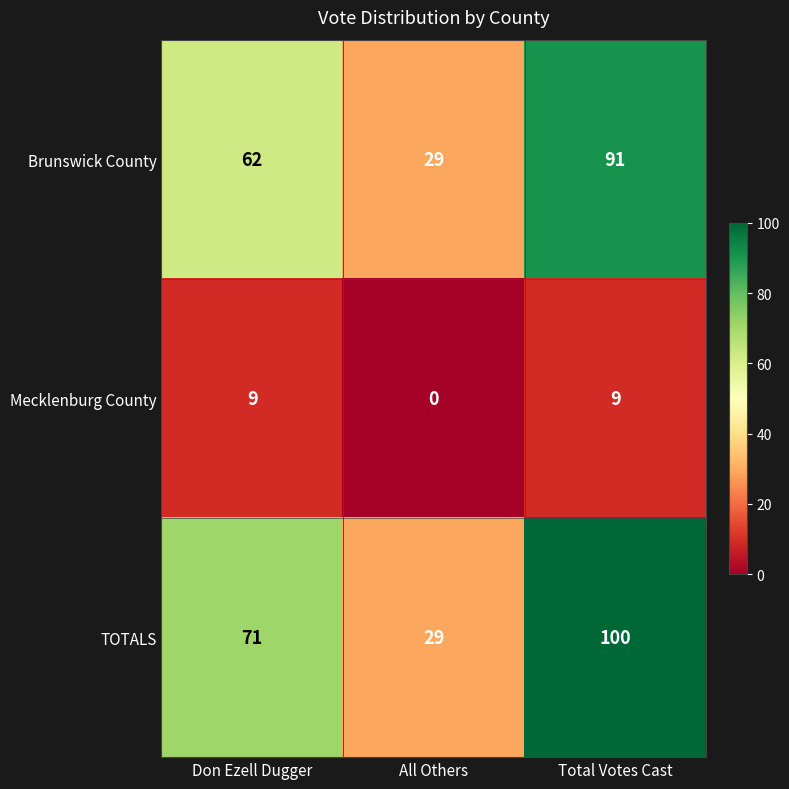

Which series has the largest range (max minus min)?

TOTALS